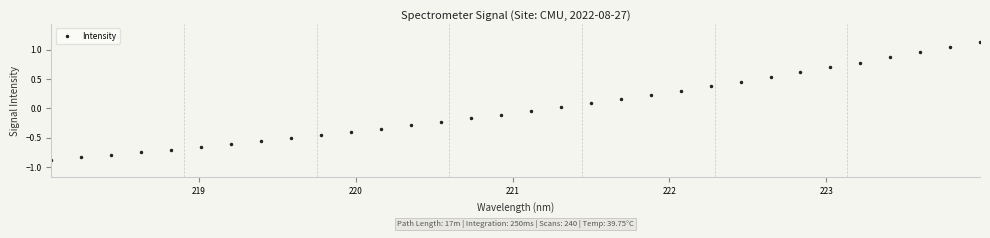

What is the difference between the maximum and minimum values?

2.0